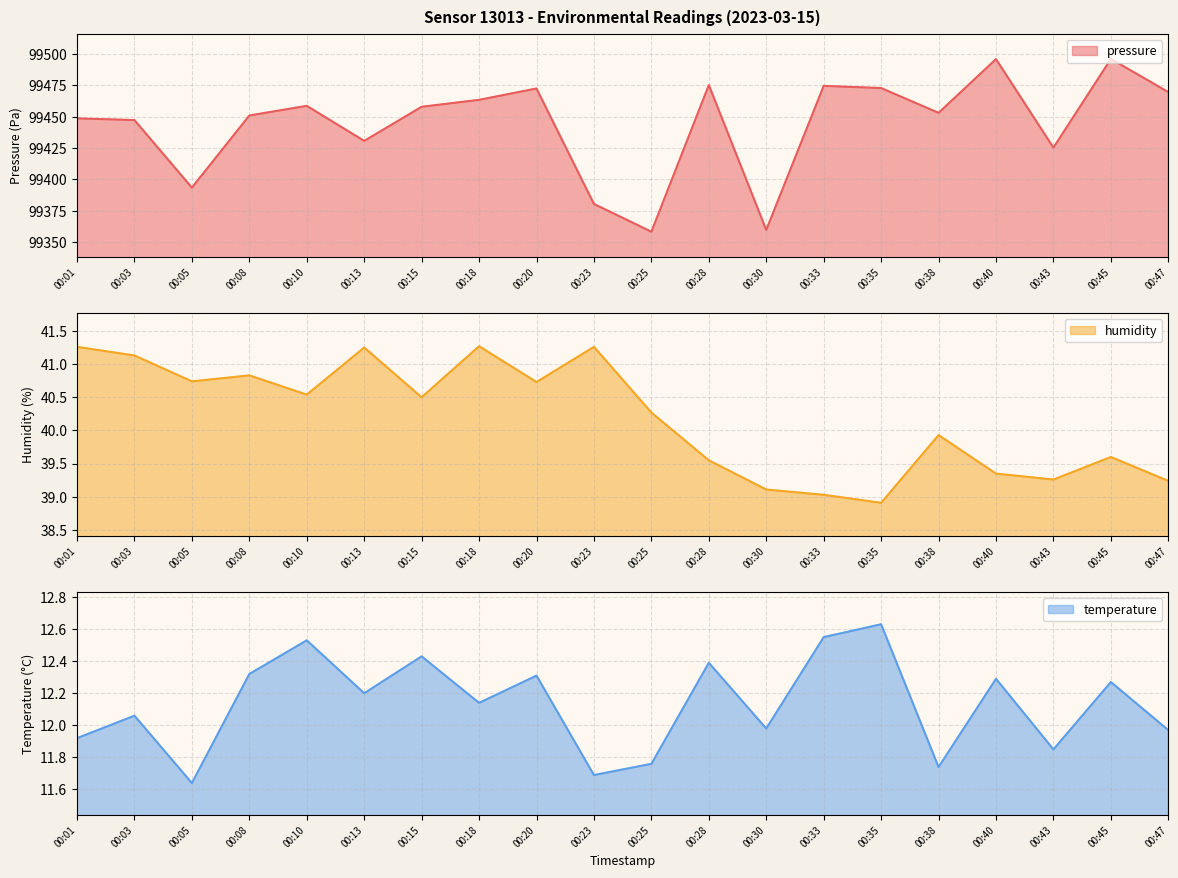

What is the difference between the maximum and minimum values in the pressure series?

137.8